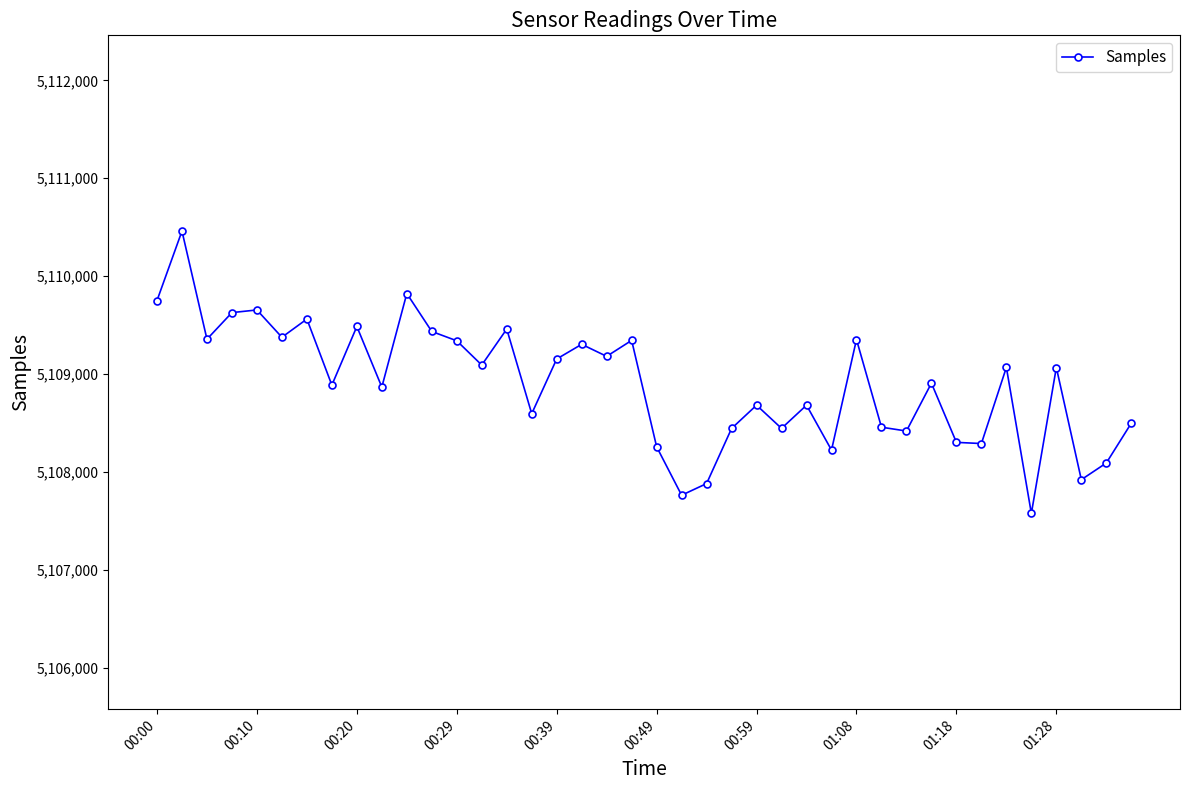

What is the difference between the maximum and minimum values?

2885